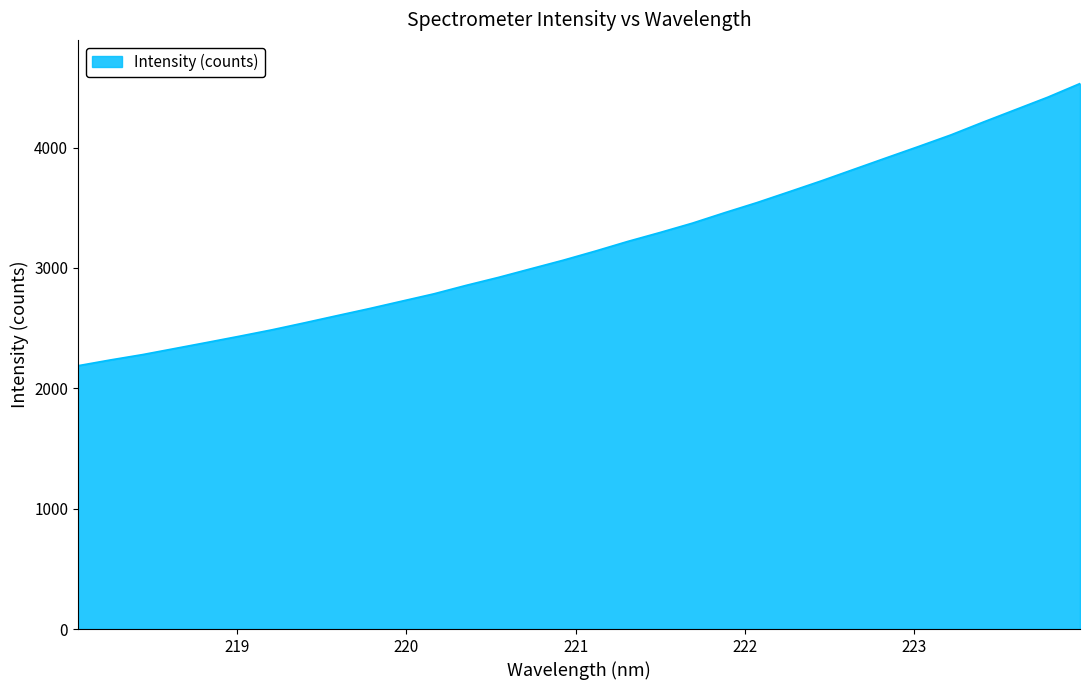

True or false: the data has more than 1 interior local peaks.

False